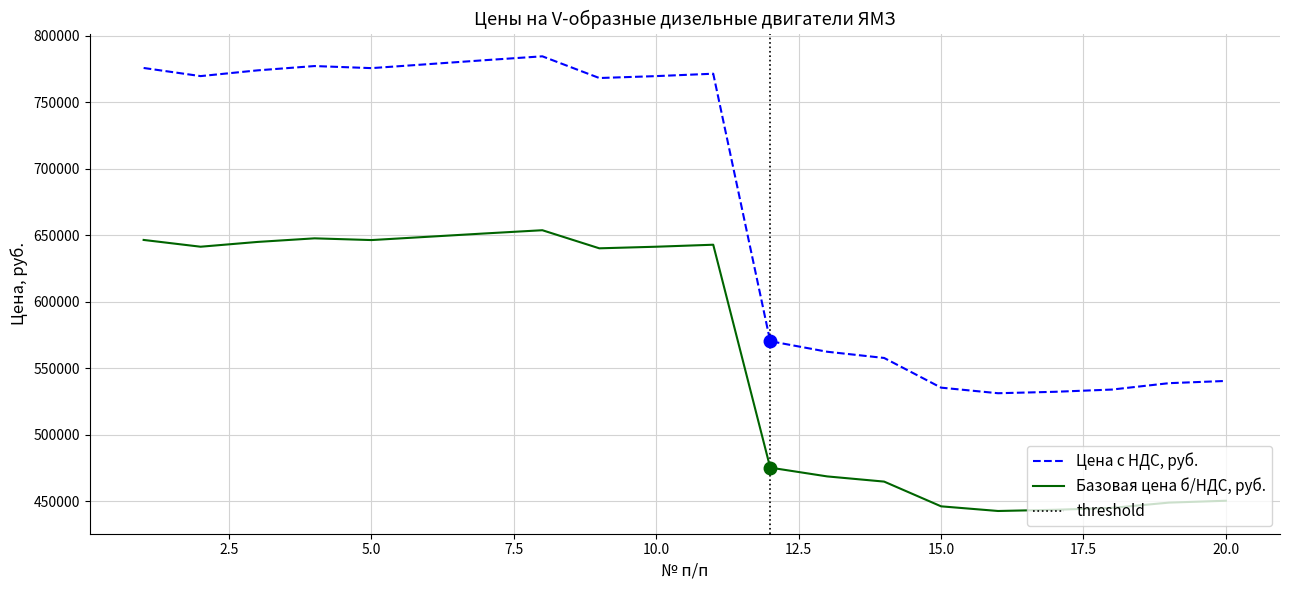

The value of Базовая цена б/НДС, руб. at 1 is 775800. True or false?

True